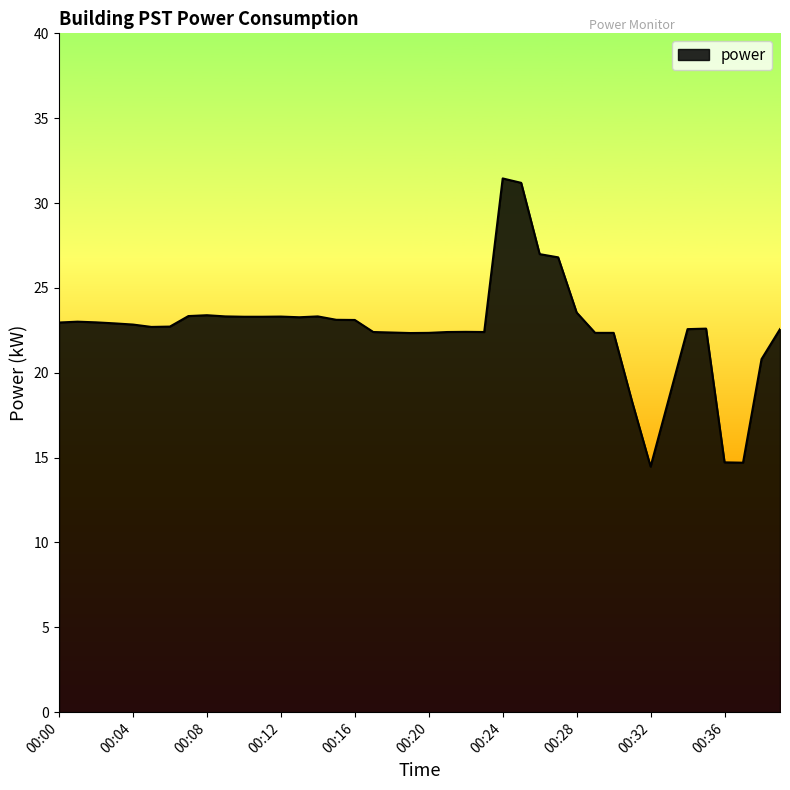

What is the difference between the maximum and minimum values?

17.0